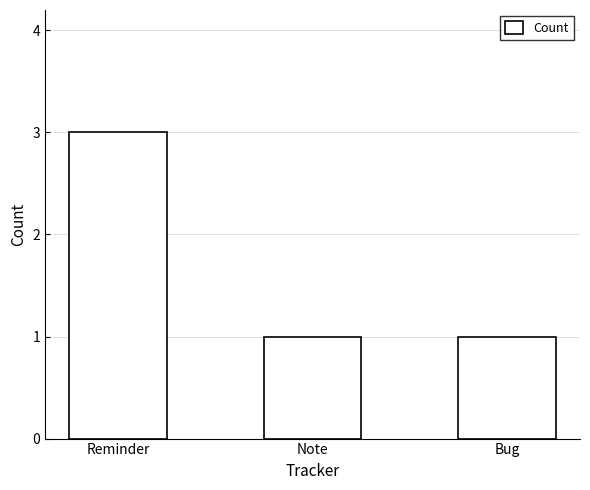

What is the greatest value displayed?

3